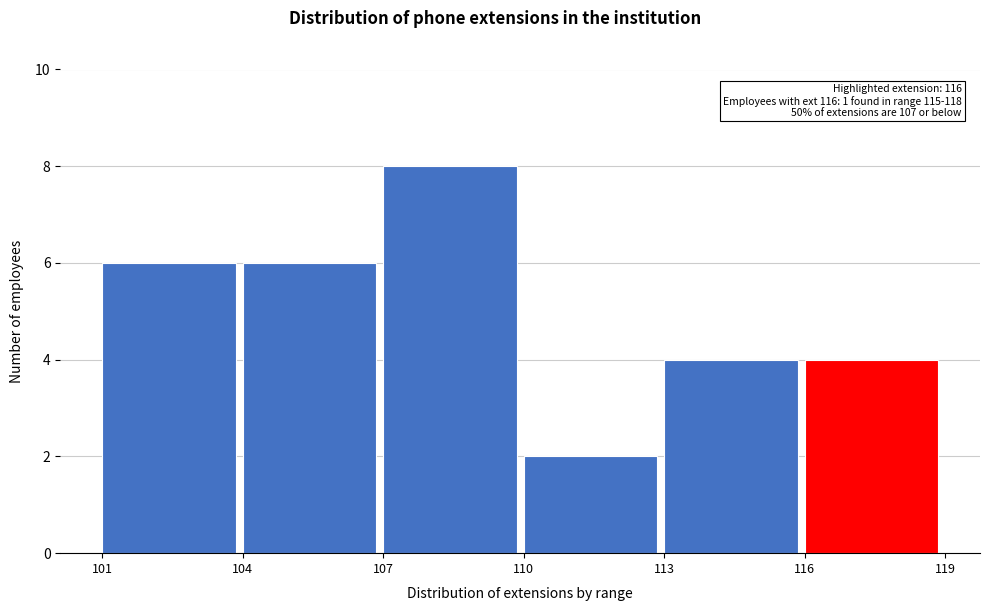

Reading left to right, list all the values displayed in this chart.

101=6	104=6	107=8	110=2	113=4	116=4